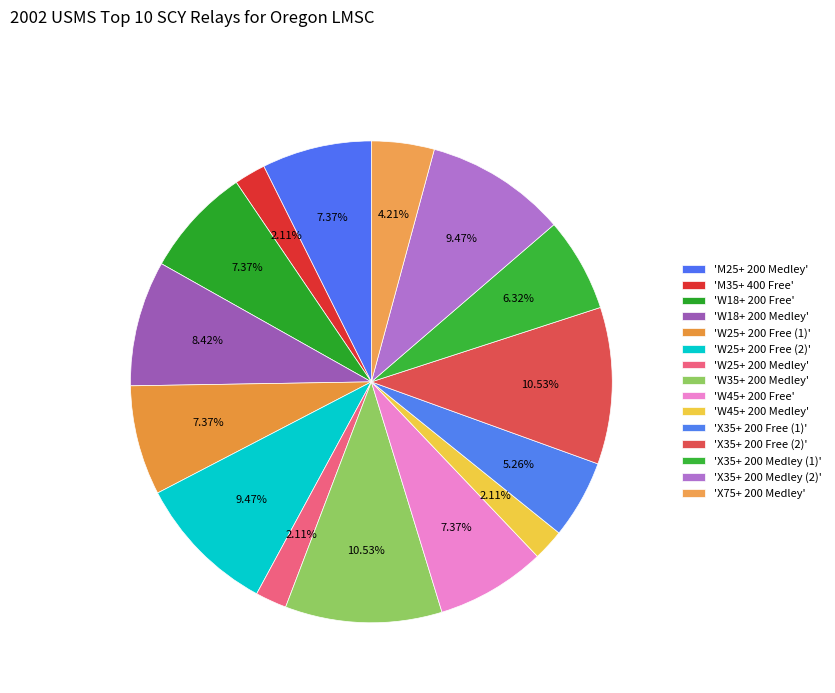

Which category has the biggest portion of the pie?

W35+ 200 Medley